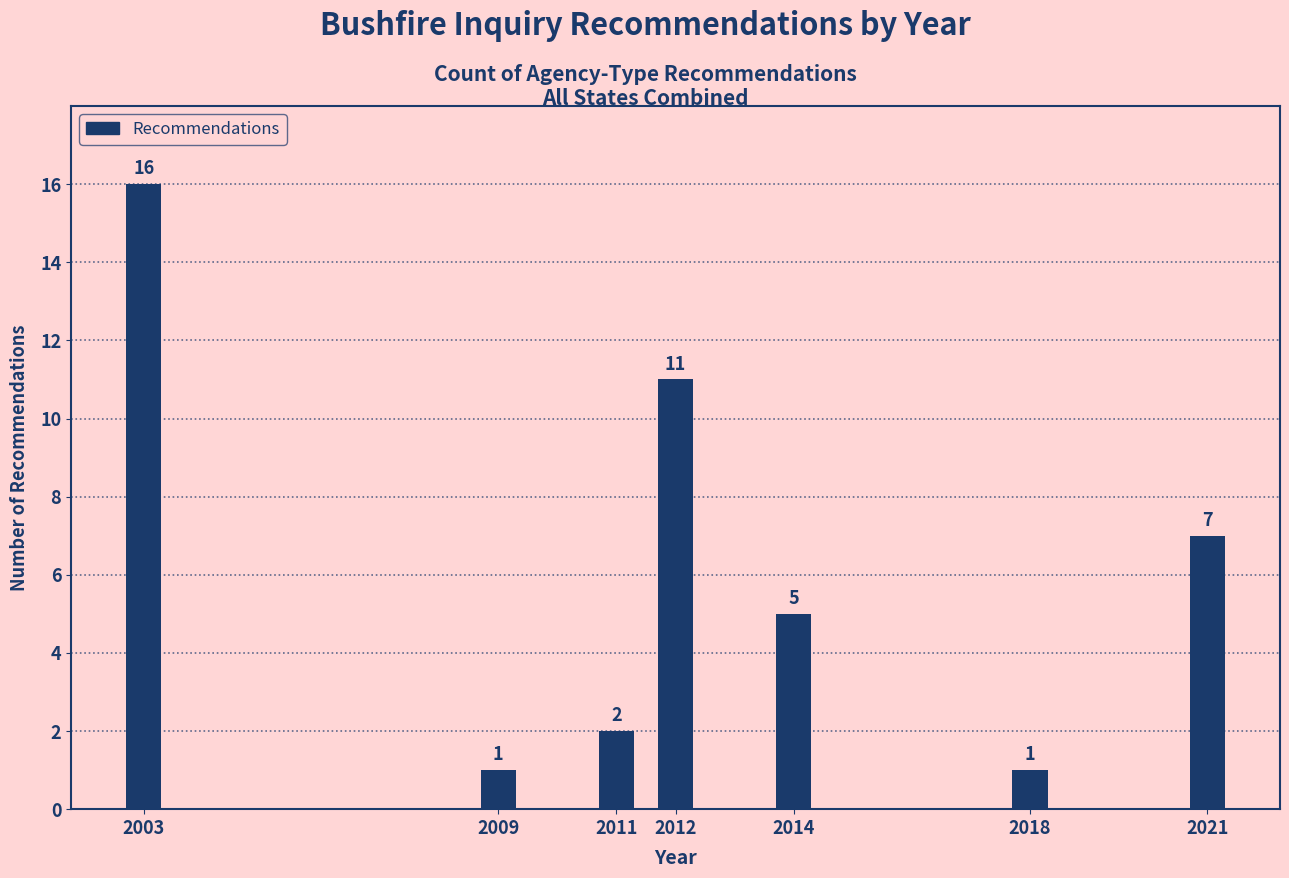

Reading left to right, list all the values displayed in this chart.

16	1	2	11	5	1	7